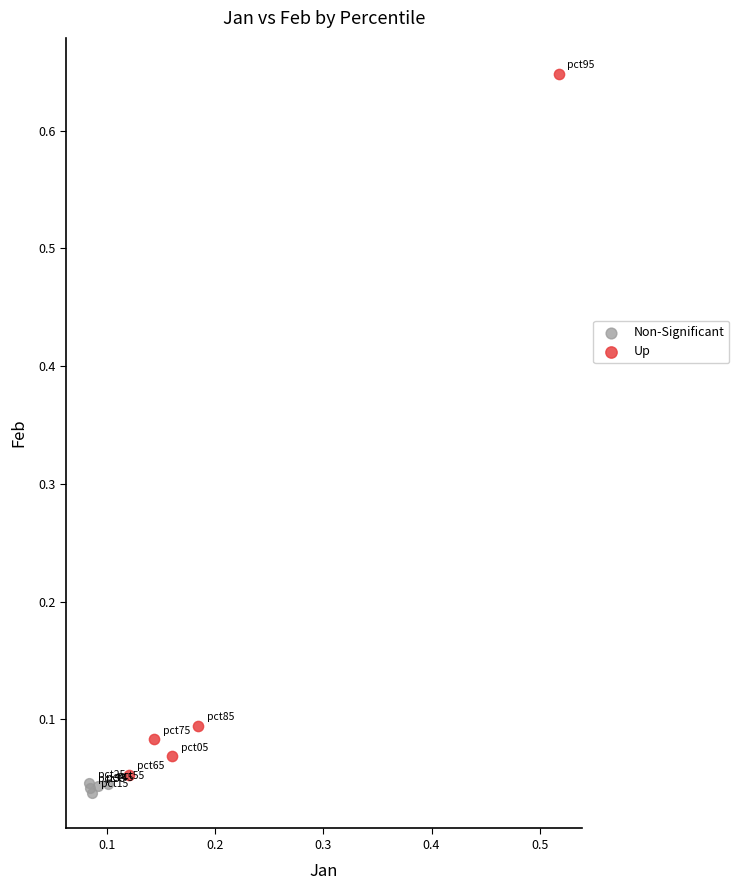

Which series contains the highest Y value?

Up